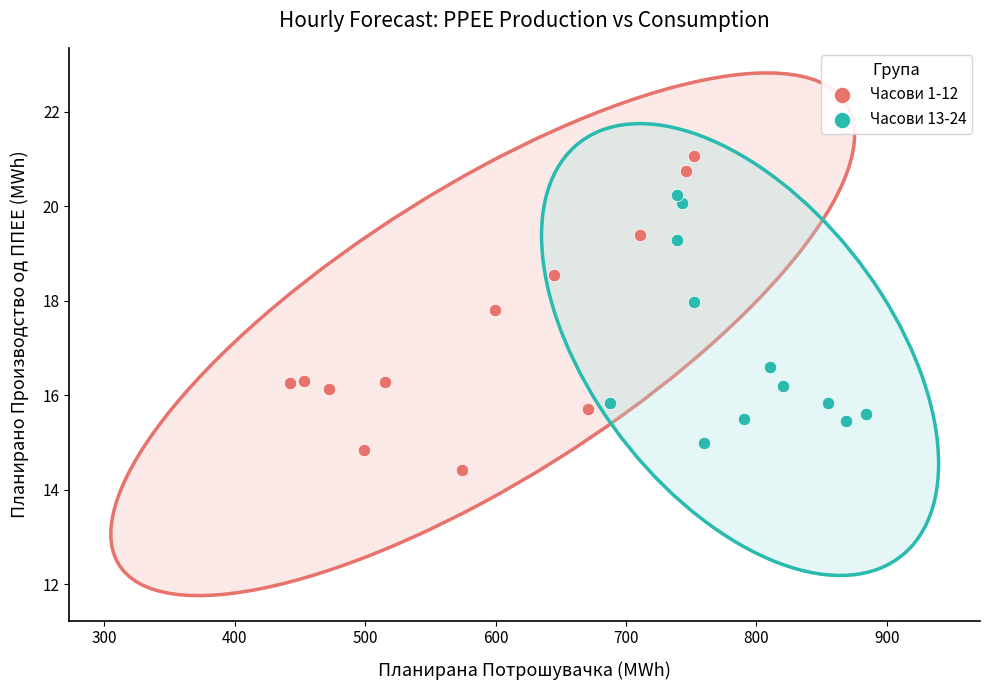

Which series has the largest Y range (max minus min)?

Часови 1-12